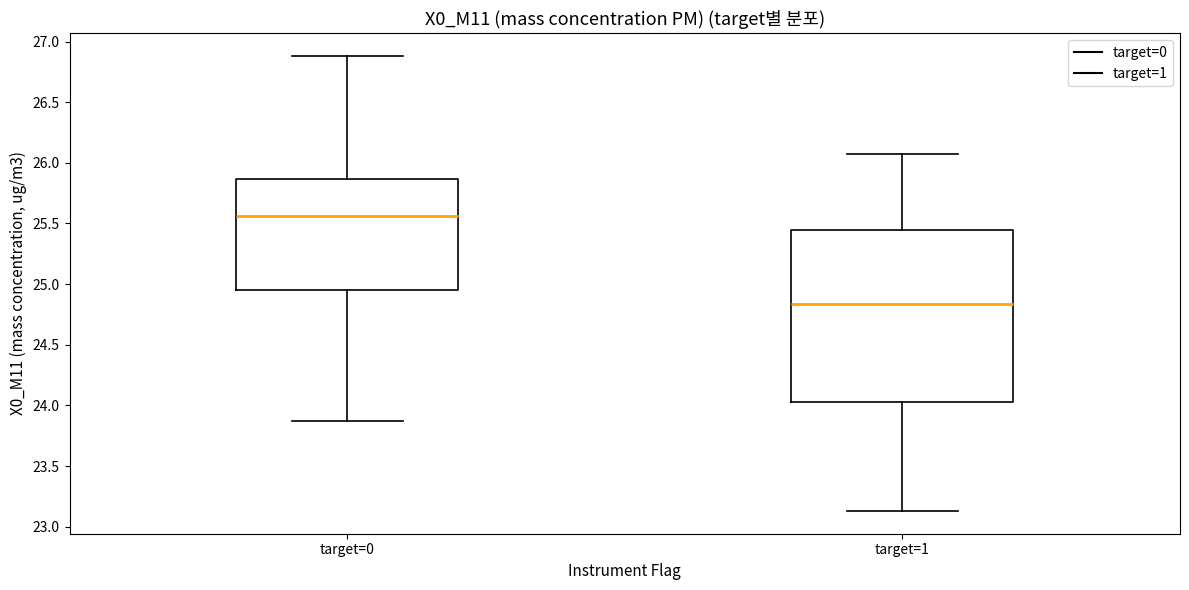

Reading left to right, transcribe this box plot: for each box, give where its median line is, the range the box spans, and where its two whiskers end, as read against the y-axis. The values are not printed on the chart, so give them approximately, as read against the axis.

target=0: median 25.55, box 24.95 to 25.85, whiskers 23.85 to 26.90
target=1: median 24.85, box 24.05 to 25.45, whiskers 23.15 to 26.05